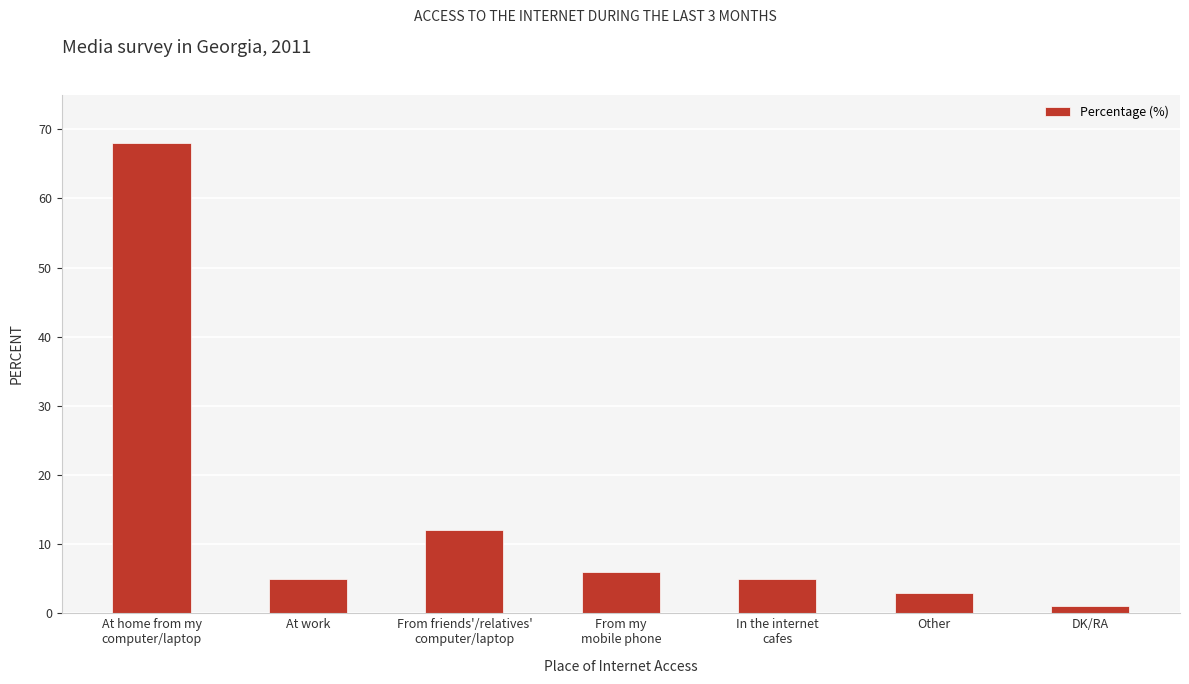

True or false: the data shows 2 at In the internet
cafes.

False